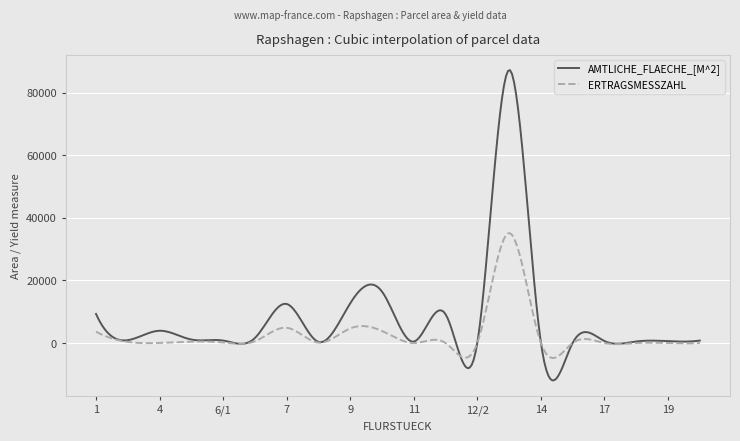

Which series has the largest range (max minus min)?

AMTLICHE_FLAECHE_[M^2]